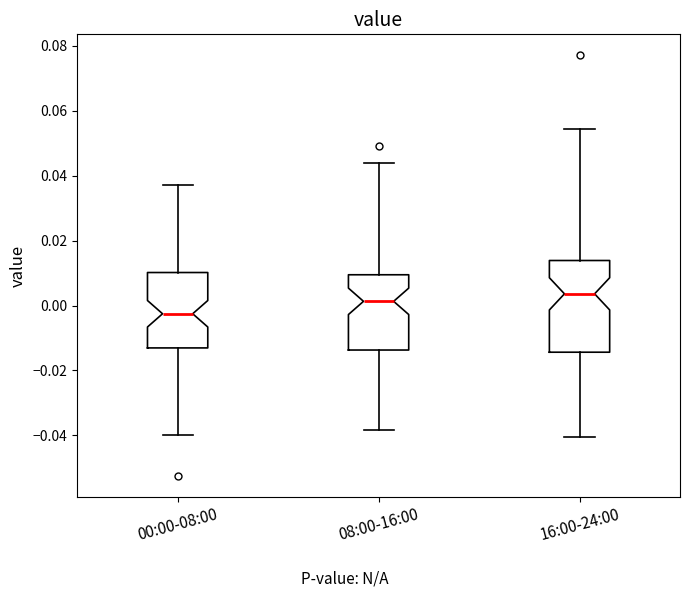

Reading left to right, read every box against the y-axis: the position of its median line, the range the box covers, and the ends of its whiskers. The values are not printed on the chart, so give them approximately, as read against the axis.

00:00-08:00: median -0.002, box -0.014 to 0.010, whiskers -0.040 to 0.038
08:00-16:00: median 0.002, box -0.014 to 0.010, whiskers -0.038 to 0.044
16:00-24:00: median 0.004, box -0.014 to 0.014, whiskers -0.040 to 0.054